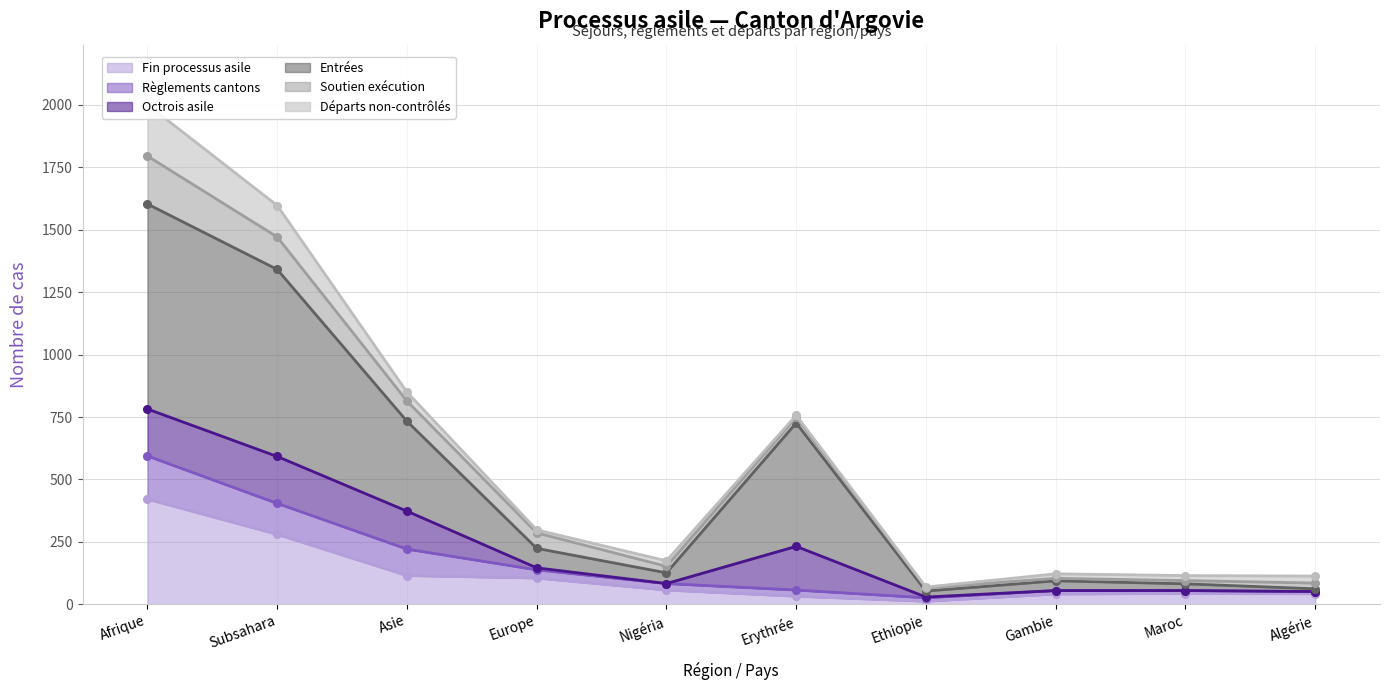

What is the label of the 1st point from the left?

Afrique